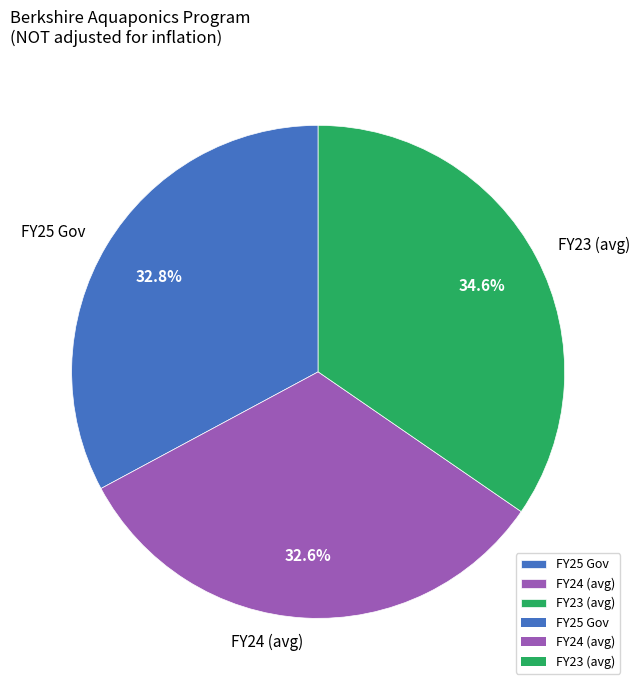

Approximately how many times larger is the value at FY24 (avg) compared to FY23 (avg)?

0.9